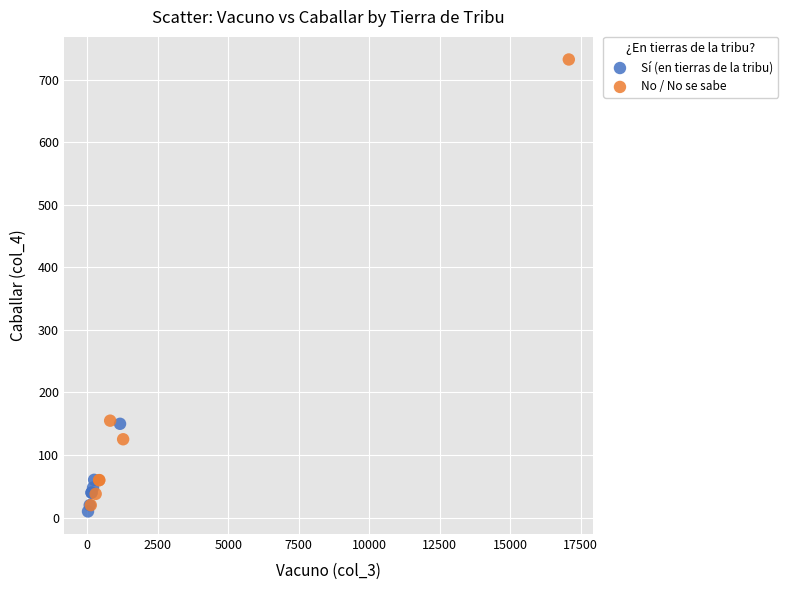

Which series has the largest Y range (max minus min)?

No / No se sabe